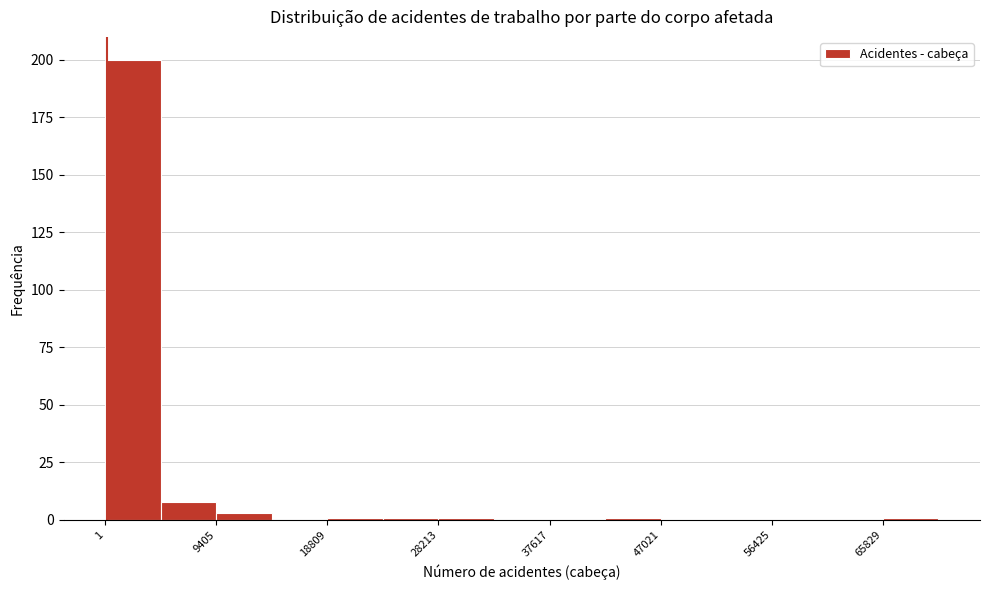

What is the height of the bar covering 0 to 5000 on the x-axis? Neither the bar edges nor the heights are printed on the chart, so give them approximately, as read against the axes.

200